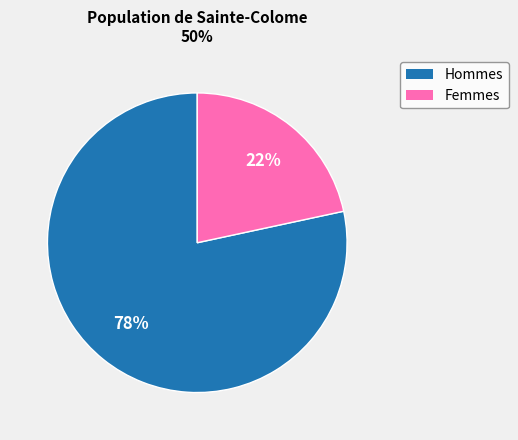

Is there a majority slice in this chart?

Yes